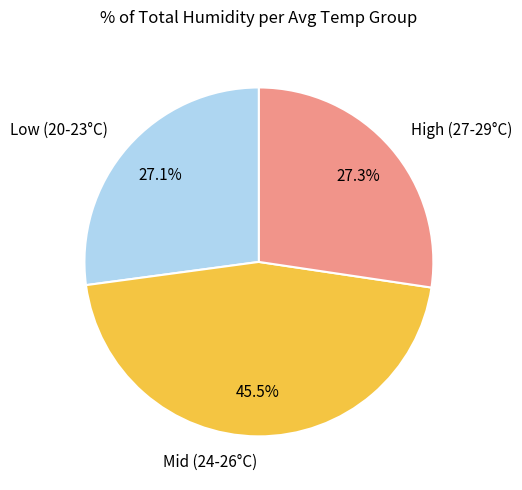

To the nearest percent, what is the difference between the largest and smallest slice percentages?

18%